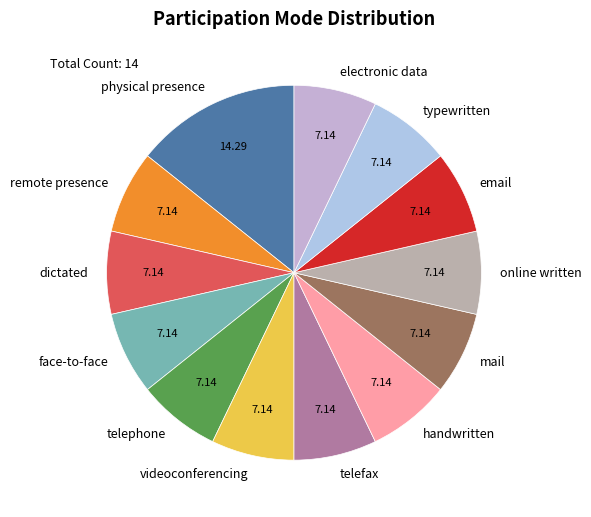

What is the largest slice in the pie chart?

physical presence